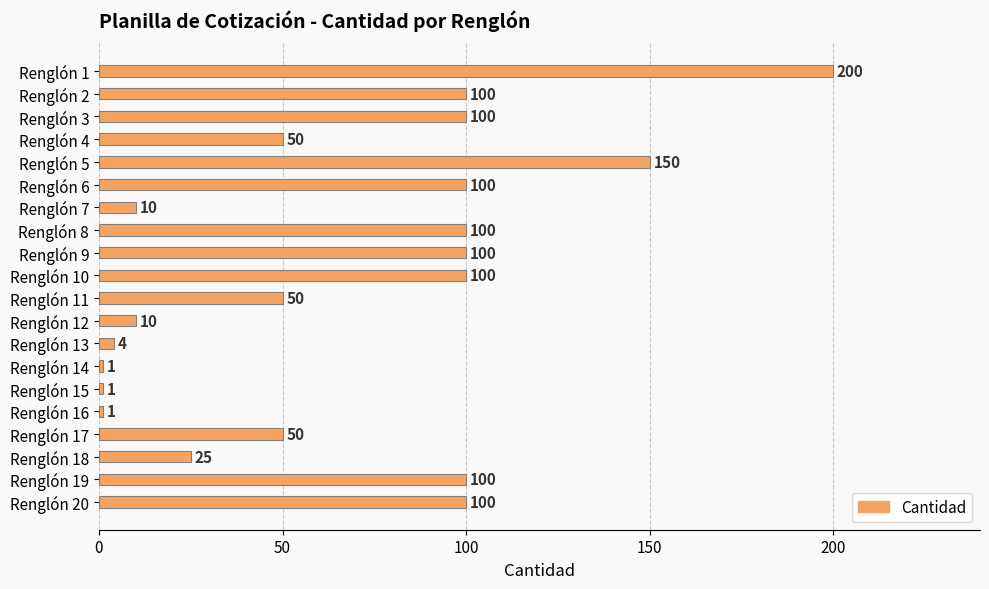

What is the approximate value at Renglón 19?

100